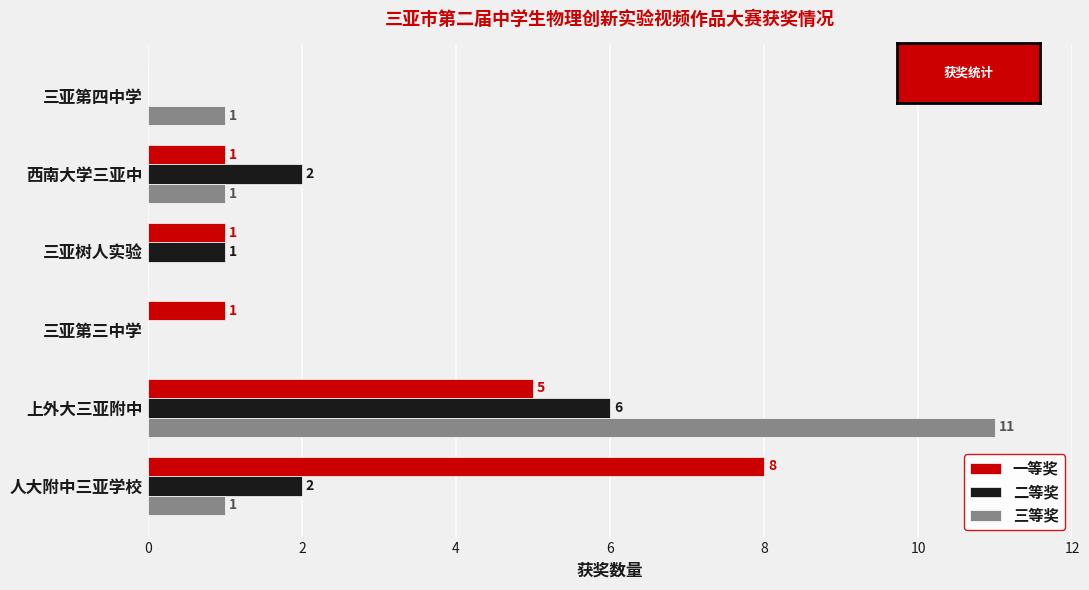

True or false: 二等奖 has a value of 3 at 三亚第三中学.

False